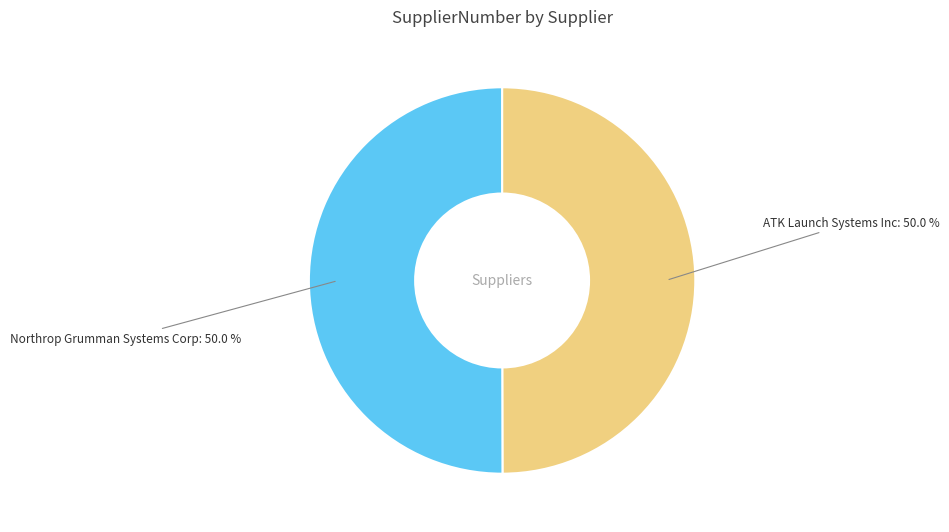

What is the total percentage of Northrop Grumman Systems Corp and ATK Launch Systems Inc?

100.0%